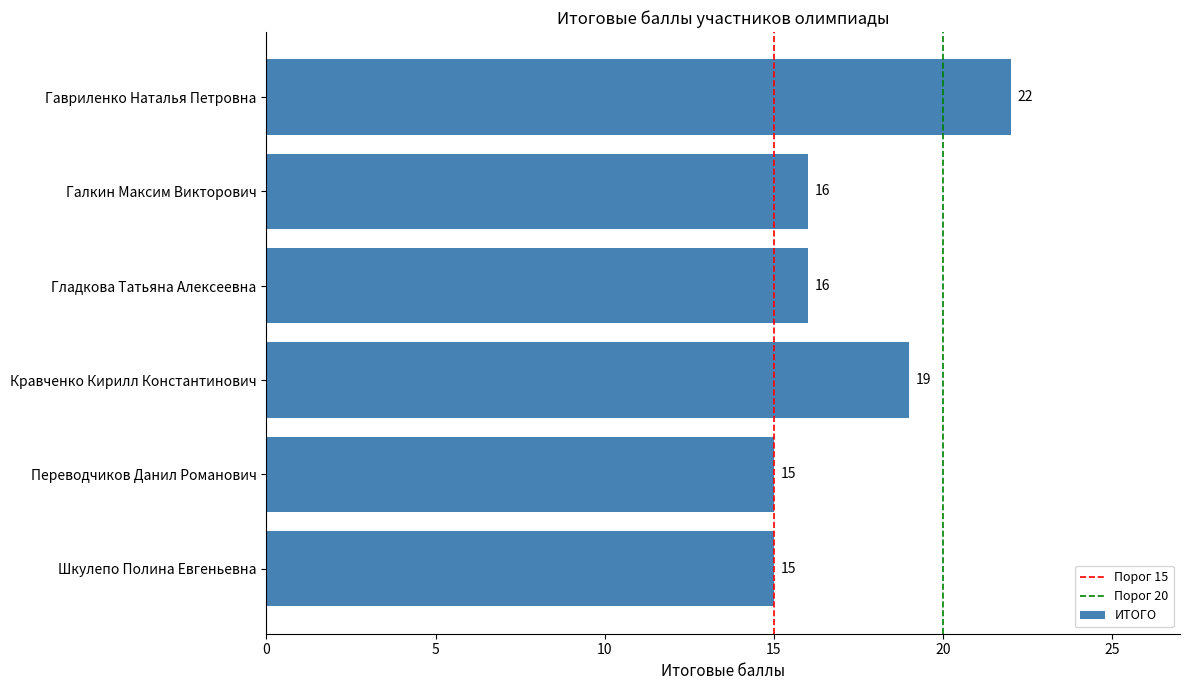

At which category does the chart reach its peak across all series?

Гавриленко Наталья Петровна